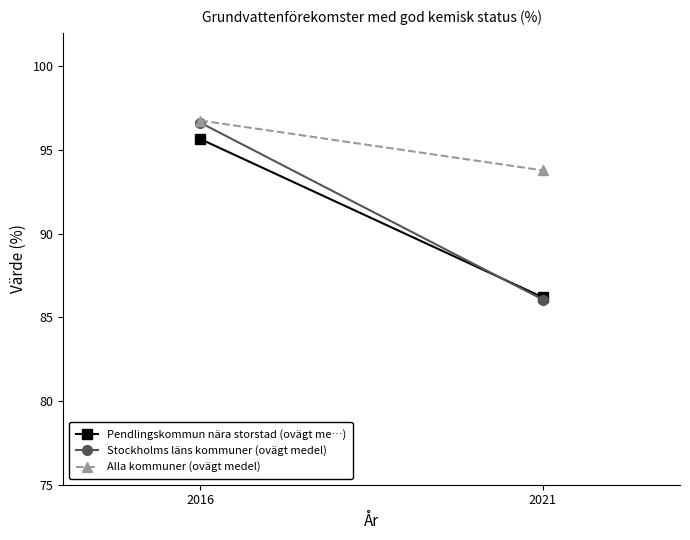

Which category has the lowest value in the Stockholms läns kommuner (ovägt medel) series?

2021